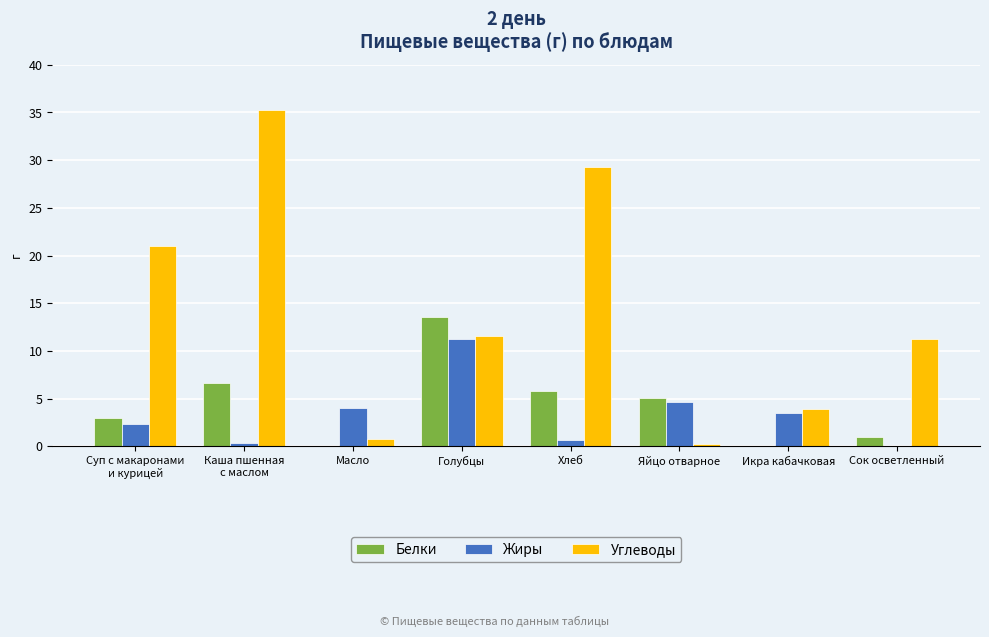

Are the bars horizontal?

No